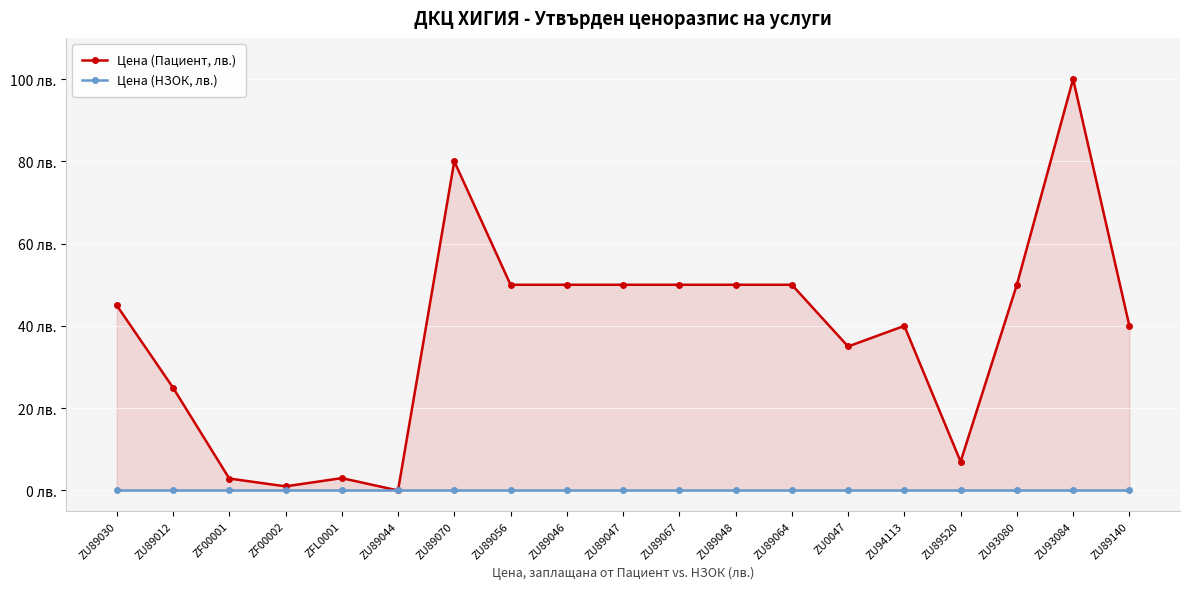

Which series has the widest spread of values?

Цена (Пациент, лв.)